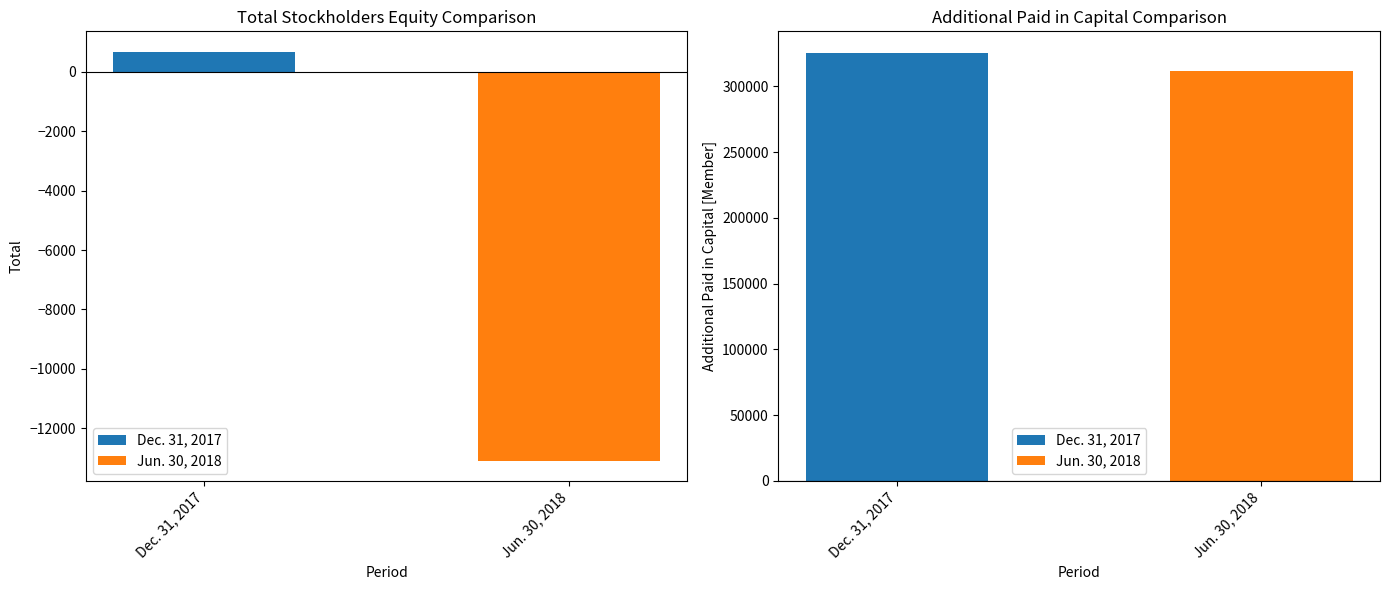

What is the label of the 1st bar from the right?

Jun. 30, 2018